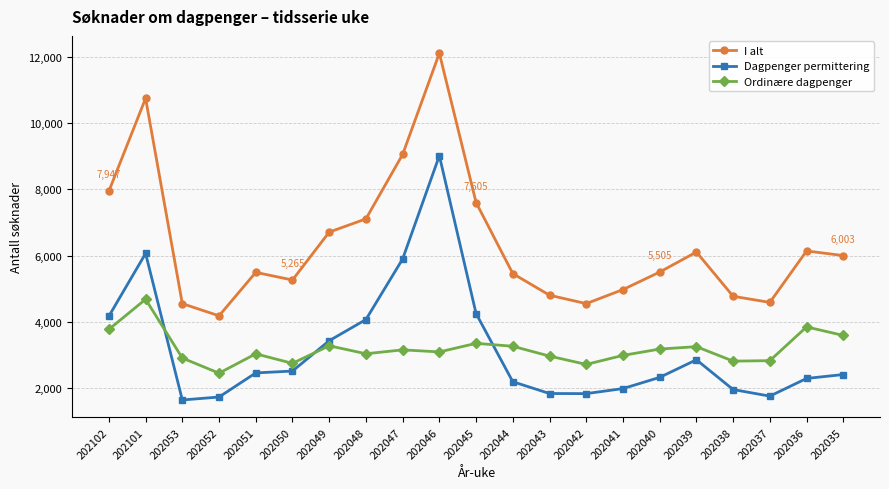

Count the number of data series in this chart.

3